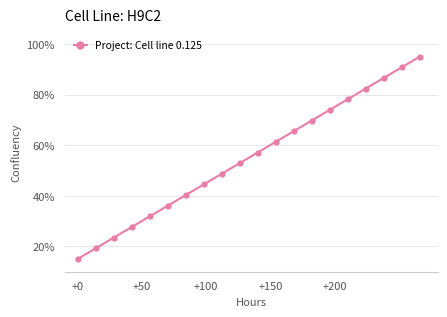

What is the value of the 13th point from the left?

65.5